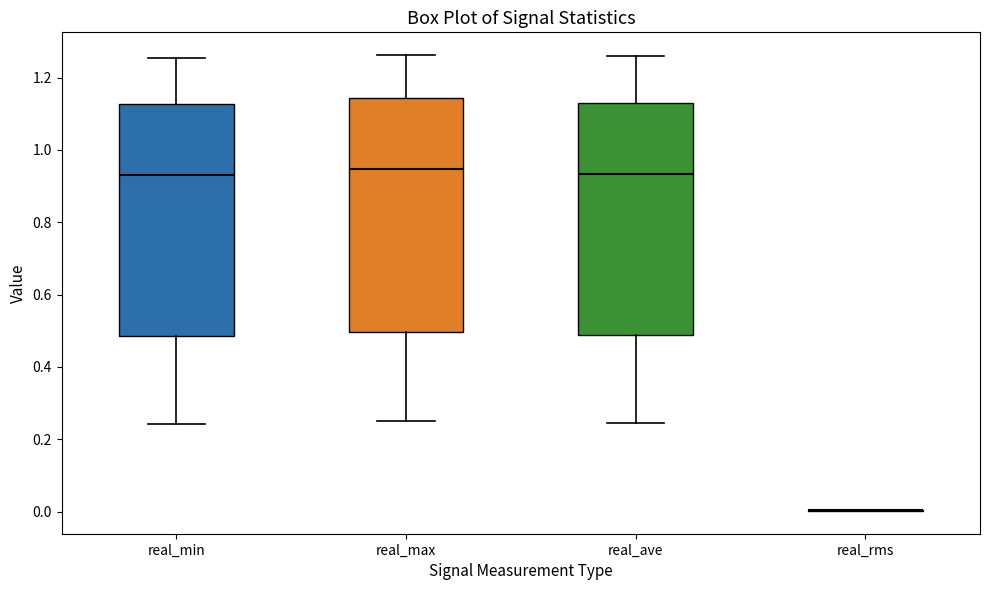

Where does the median line of the box for real_min sit on the y-axis? The values are not printed on the chart, so give them approximately, as read against the axis.

0.94